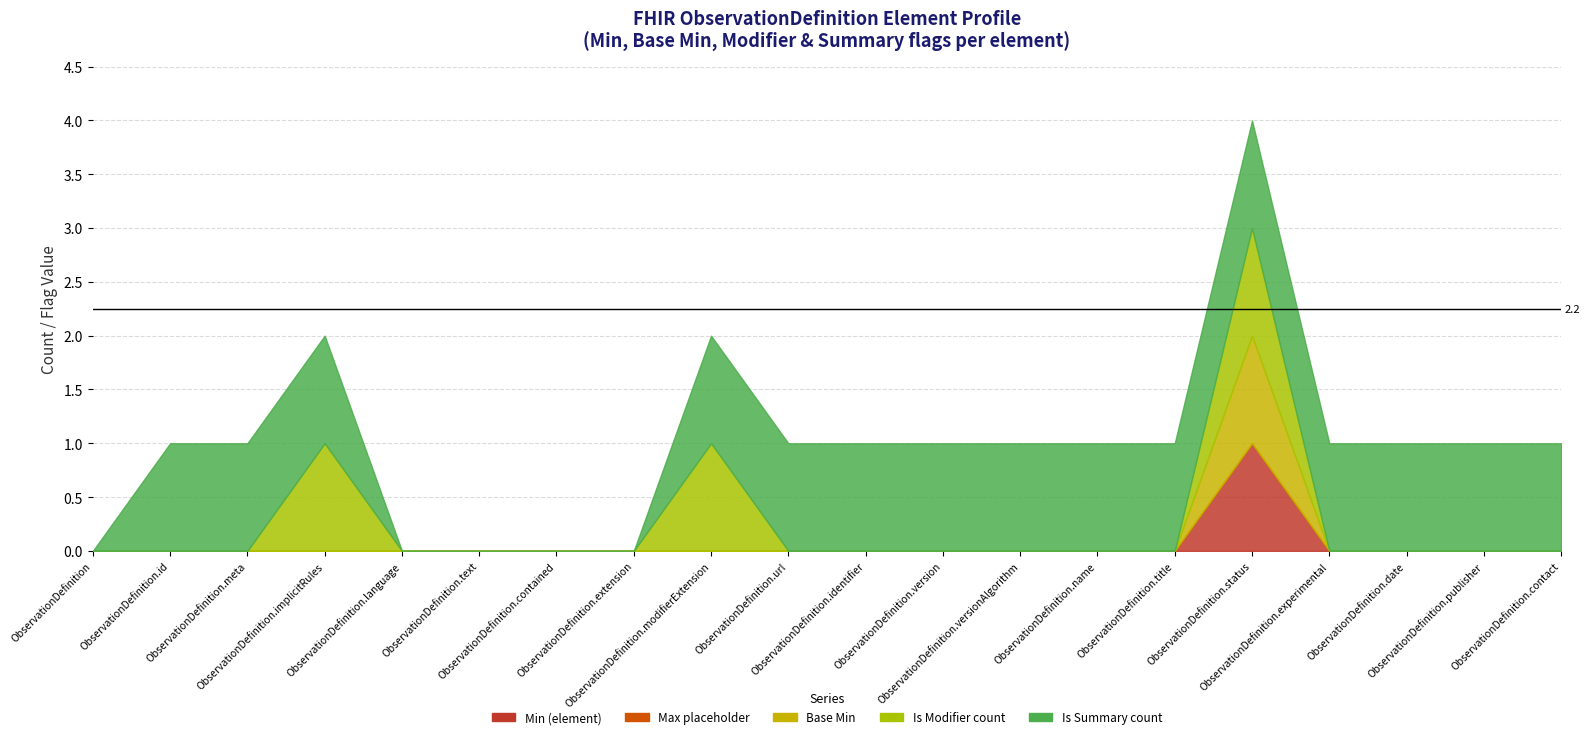

The value of Min (element) at ObservationDefinition.date is 0. True or false?

True